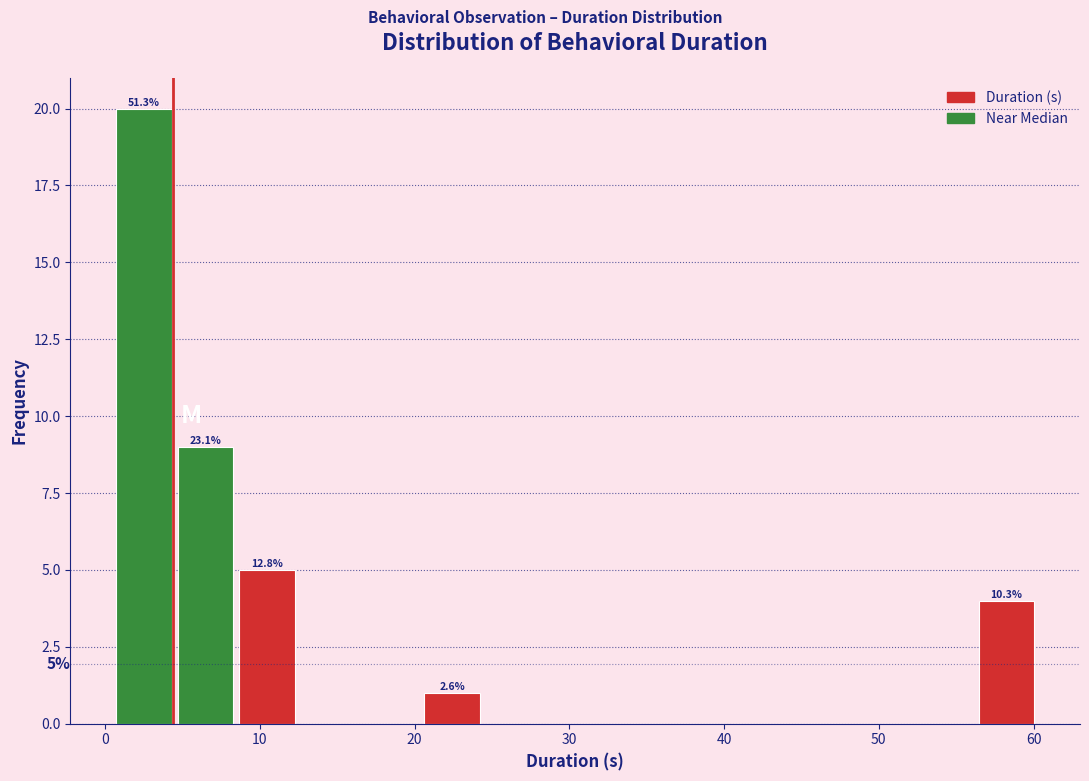

Read against the x-axis, roughly where is the centre of the tallest bar?

3